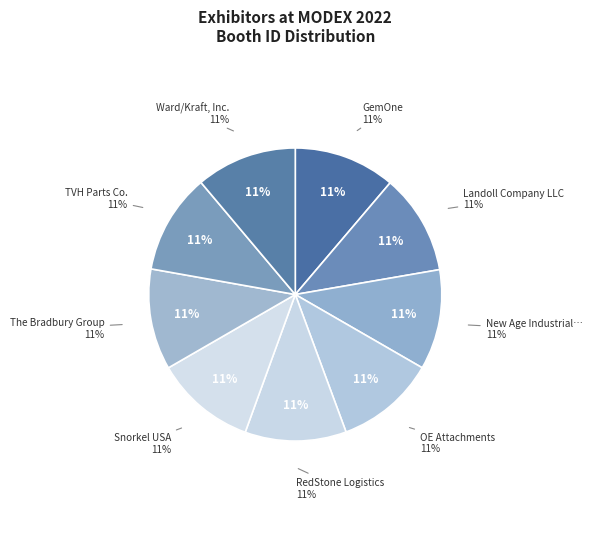

Is TVH Parts Co. the majority of the pie?

No